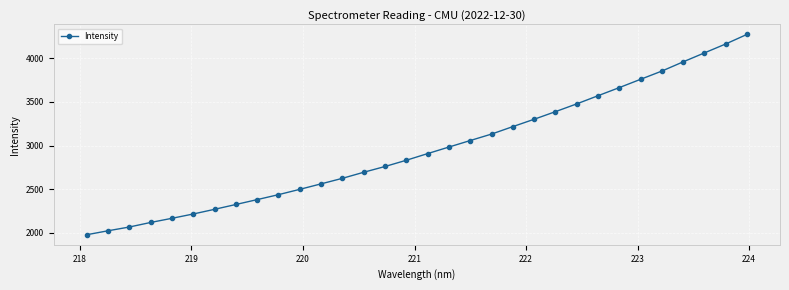

What is the difference between the maximum and minimum values?

2295.8